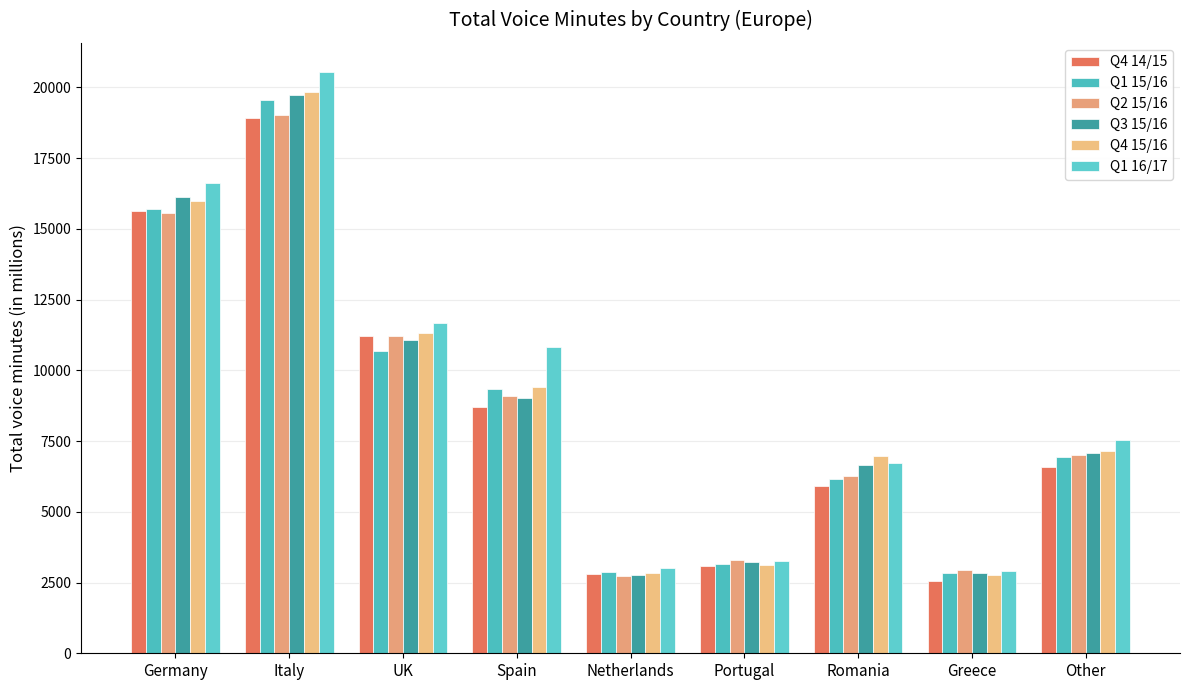

What is the greatest value displayed?

20549